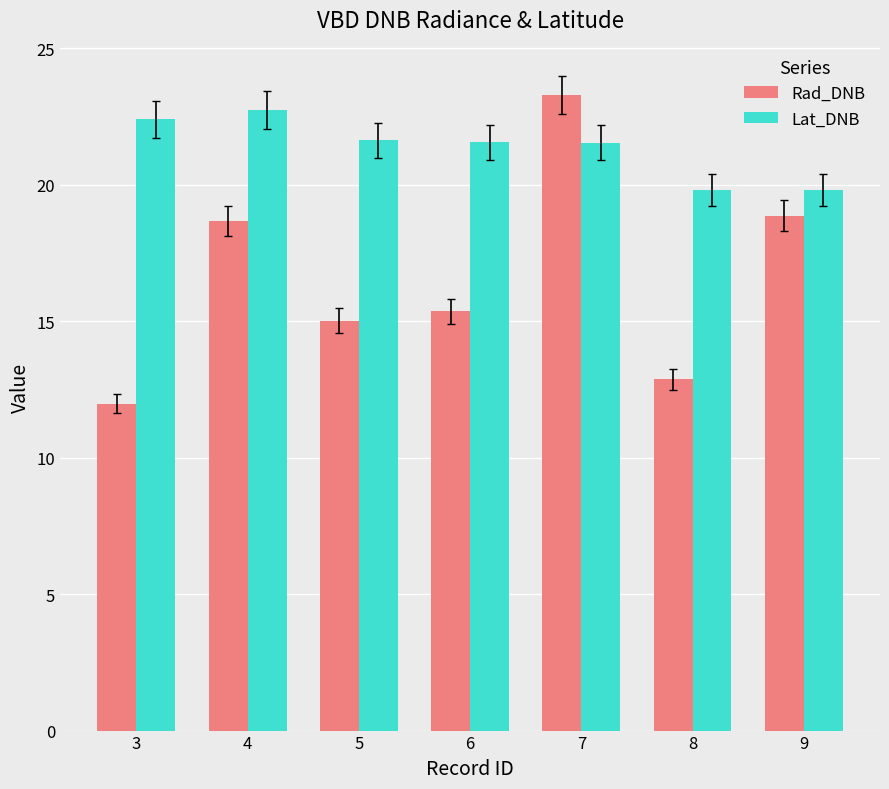

What is the value of the Rad_DNB bar at the 4th from the left?

15.4